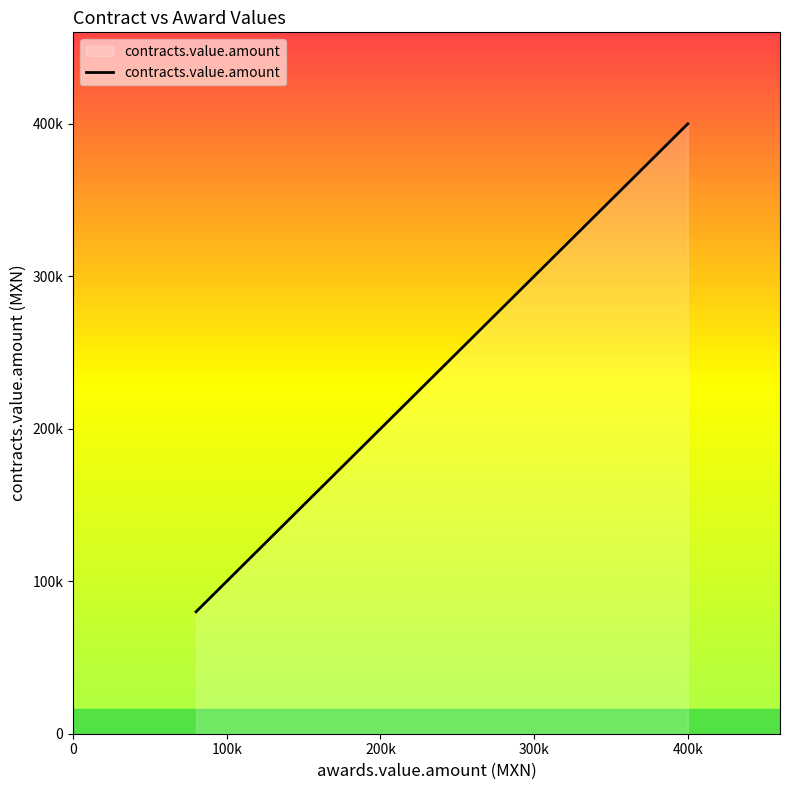

Reading left to right, list all the values displayed in this chart.

80000.0	94799.6	125874.1	203000.0	203000.0	235480.0	235480.0	241260.0	344827.6	344827.6	400000.0	400000.0